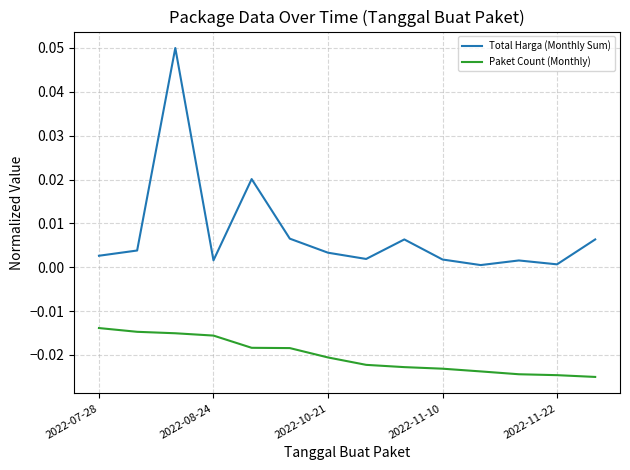

True or false: Total Harga (Monthly Sum) and Paket Count (Monthly) cross at least once.

False